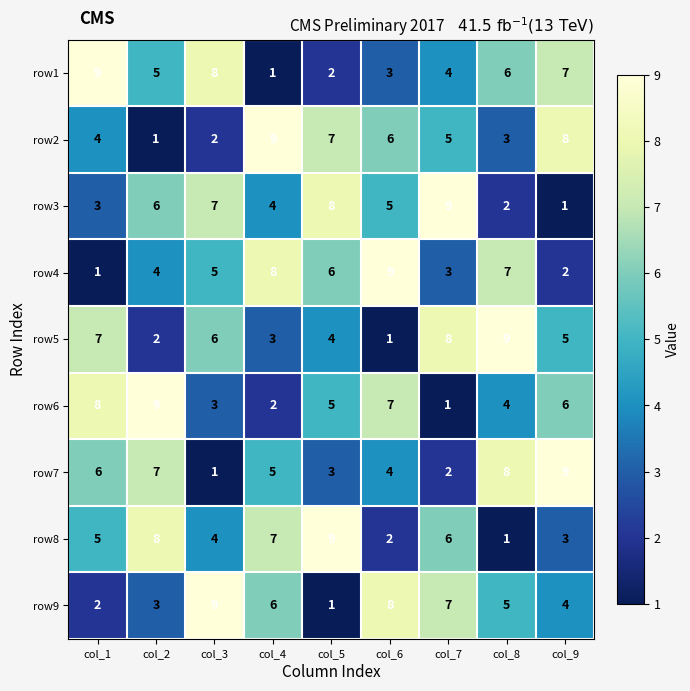

What is the difference between the highest and lowest values at col_5?

8